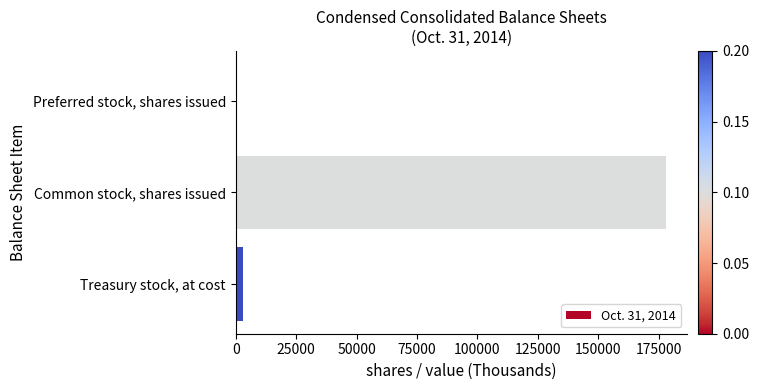

Reading top to bottom, extract all data points from this chart.

Preferred stock, shares issued=0	Common stock, shares issued=177930	Treasury stock, at cost=2884